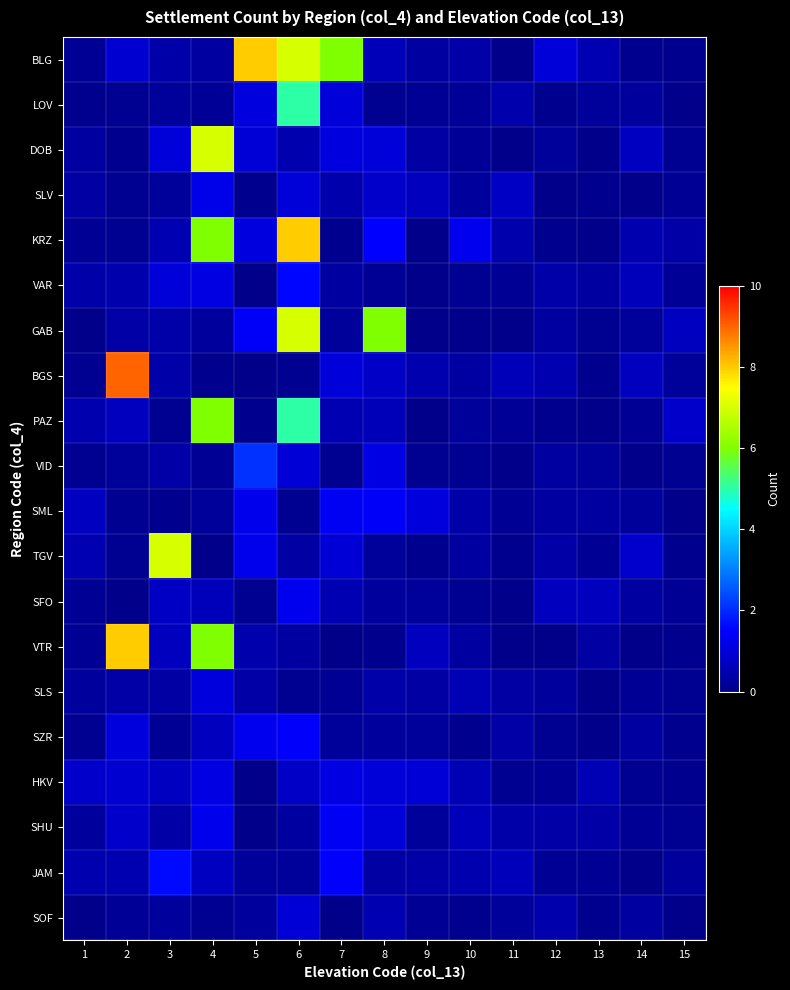

Which series has the largest range (max minus min)?

BGS